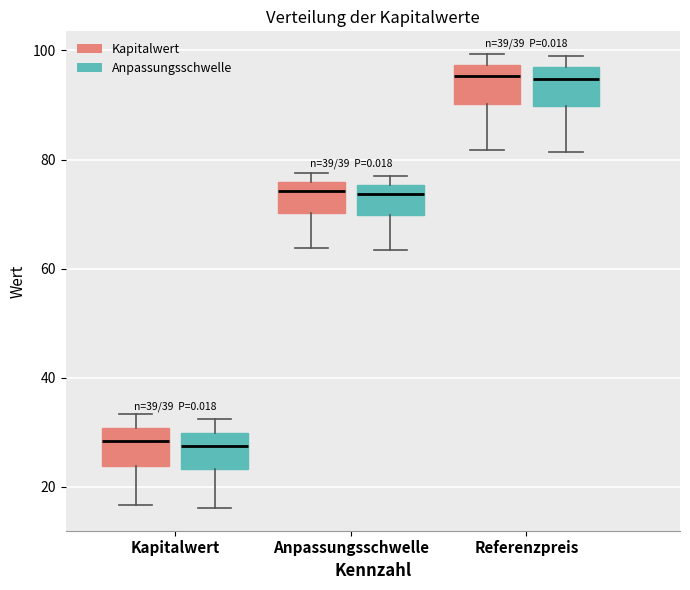

Where does the lower whisker of the box for Anpassungsschwelle (Anpassungsschwelle) end on the y-axis? The values are not printed on the chart, so give them approximately, as read against the axis.

64